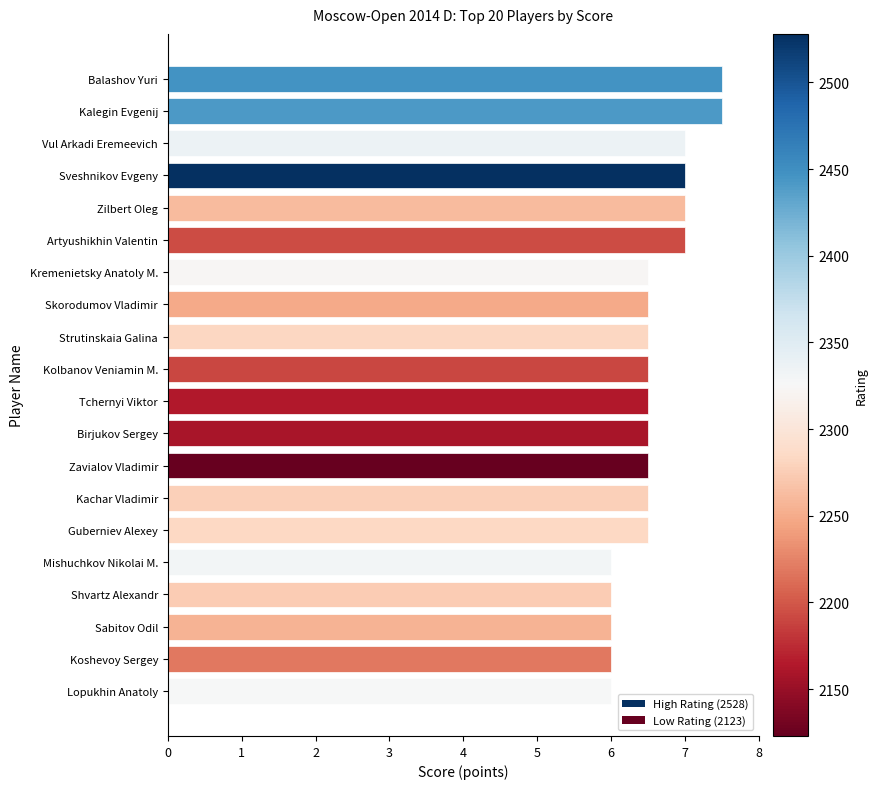

What is the average value?

6.6